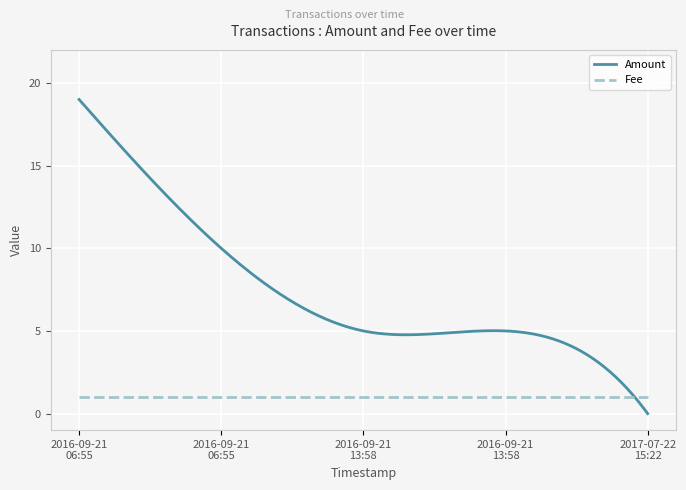

How many times do Amount and Fee cross each other?

1